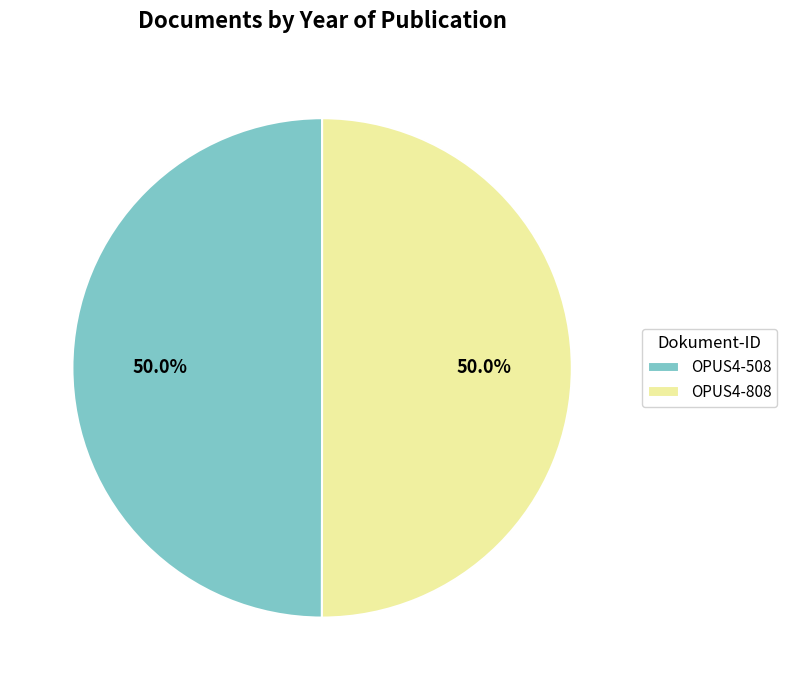

Is it true that OPUS4-508 is 50% of the pie?

True